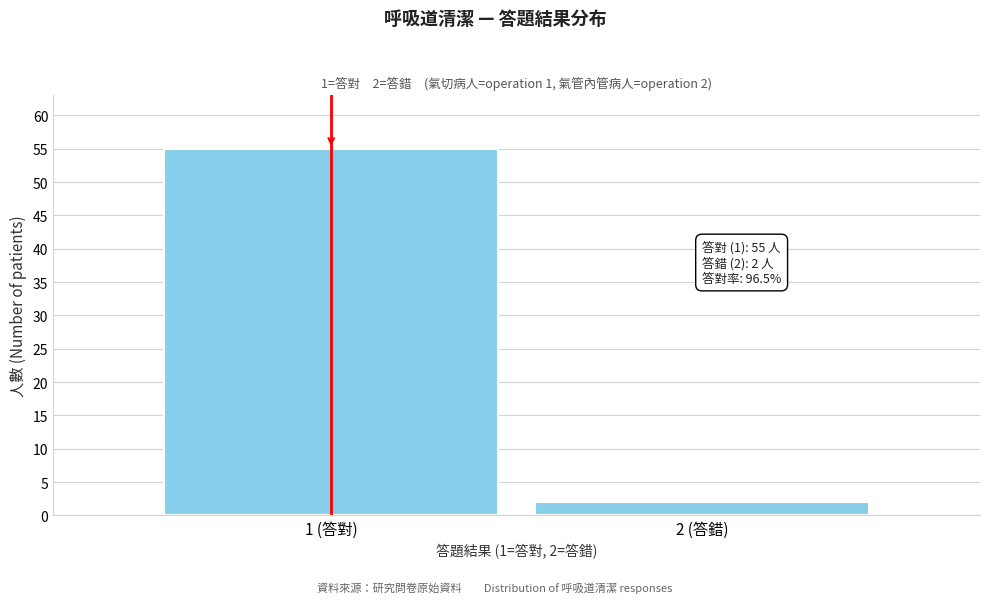

Reading left to right, transcribe all the data shown in this chart.

1 (答對)=55	2 (答錯)=2